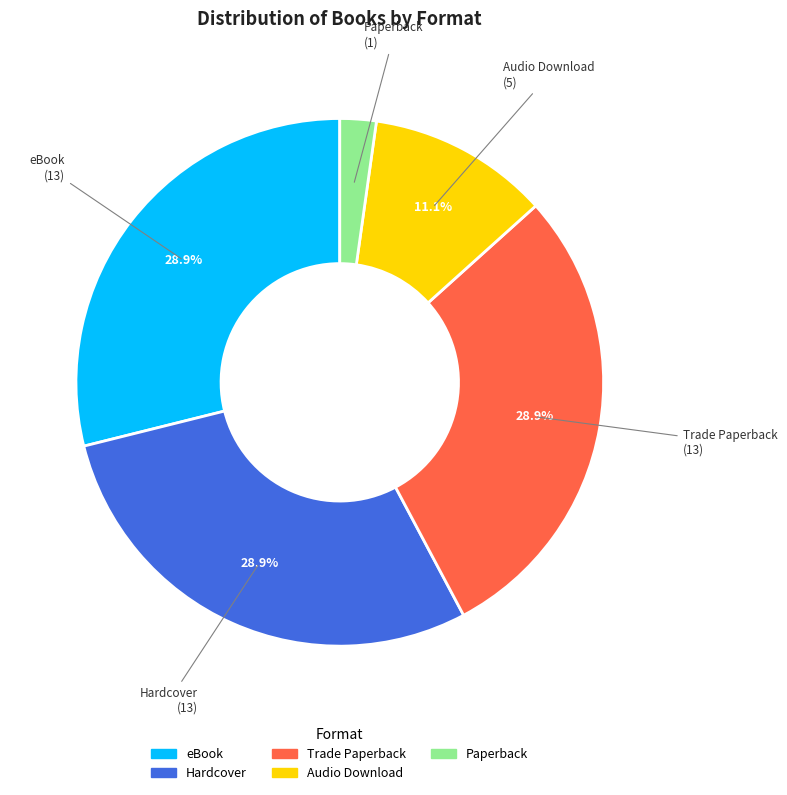

Which slice is the smallest?

Paperback